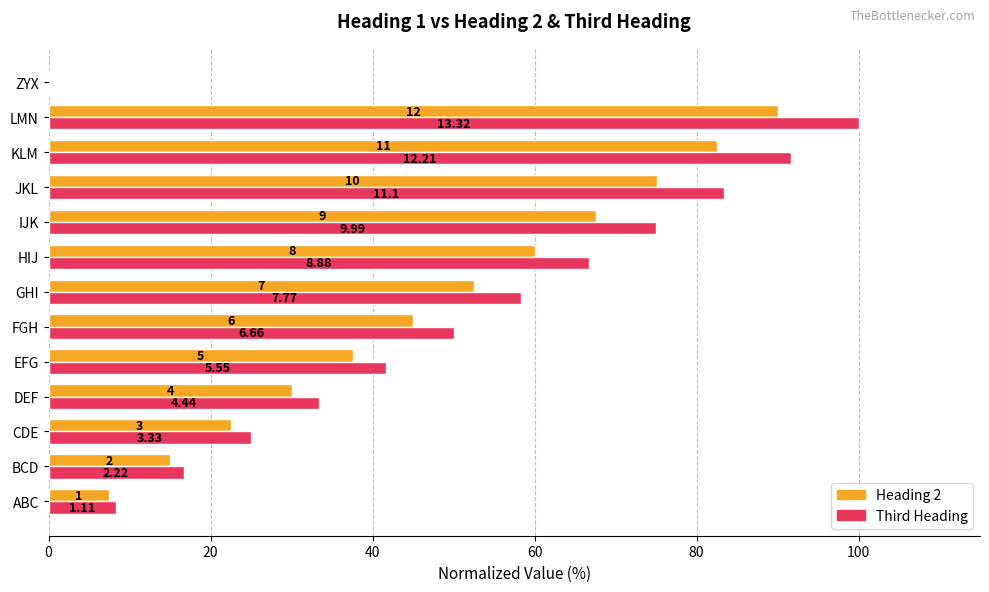

Count the number of data series in this chart.

2